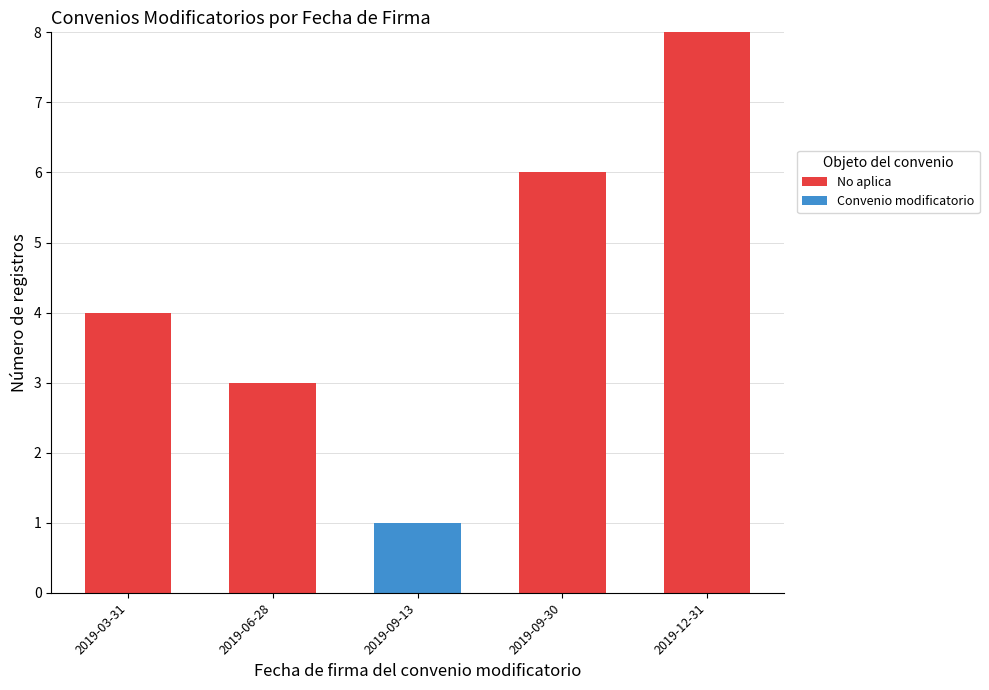

At which category is the sum across all series the highest?

2019-12-31